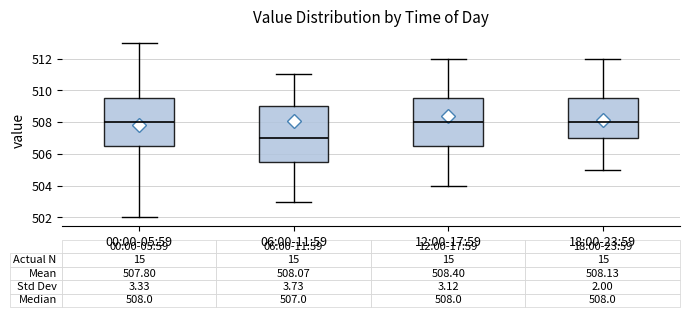

Which box is the tallest, from its lower edge to its upper edge?

06:00-11:59